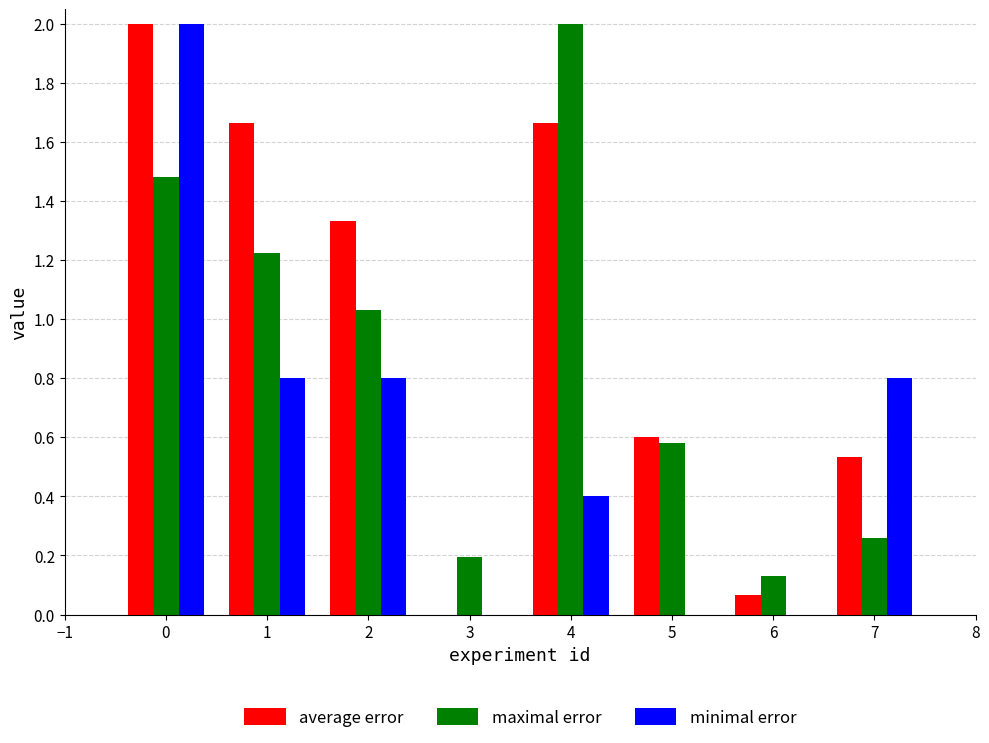

Count the number of data series in this chart.

3